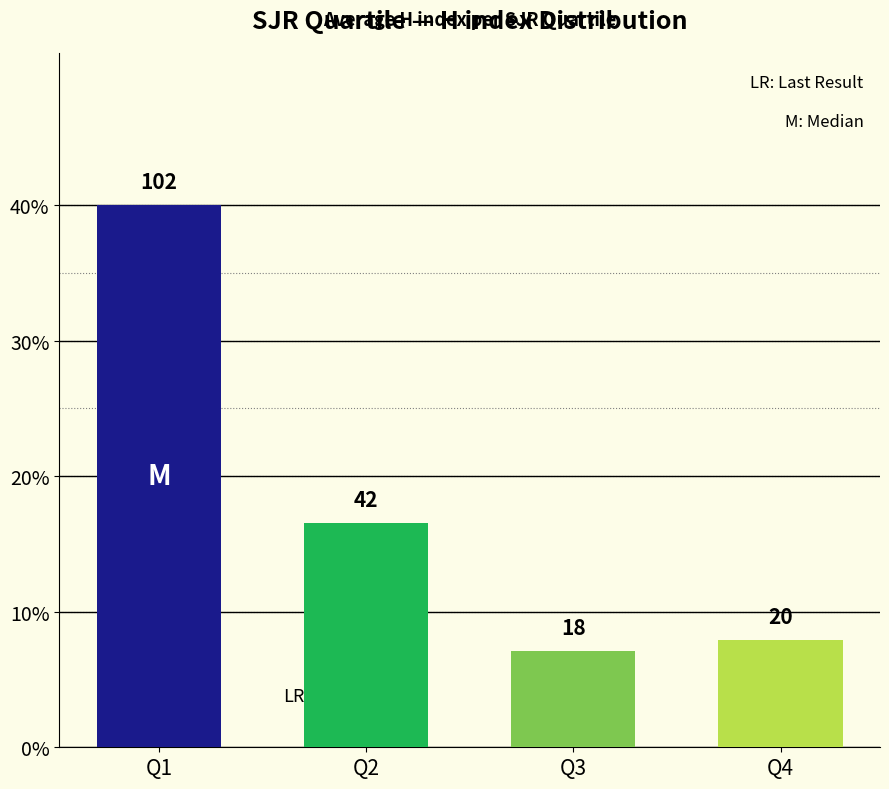

How many data points are less than 82?

3